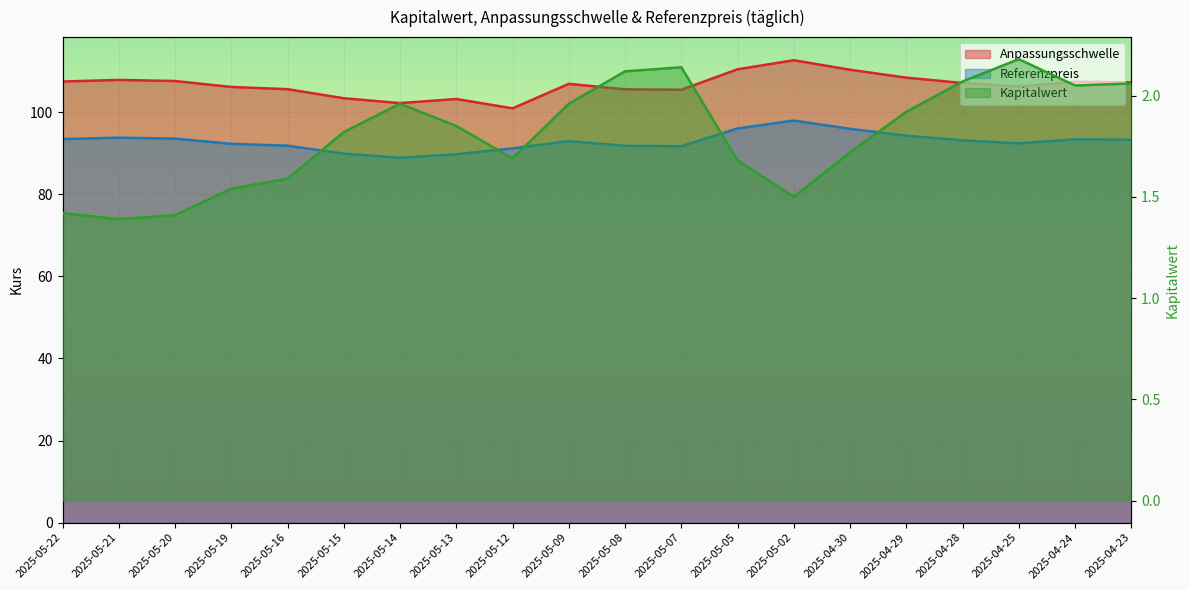

How many data points in Referenzpreis are less than 93?

10